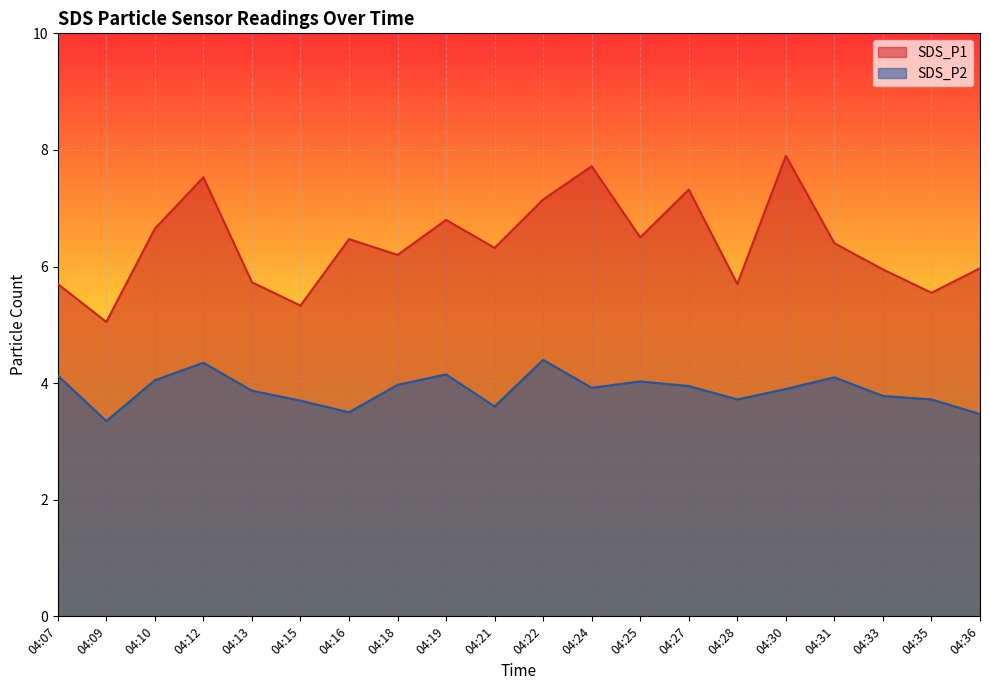

At which label does SDS_P2 reach its minimum?

04:09